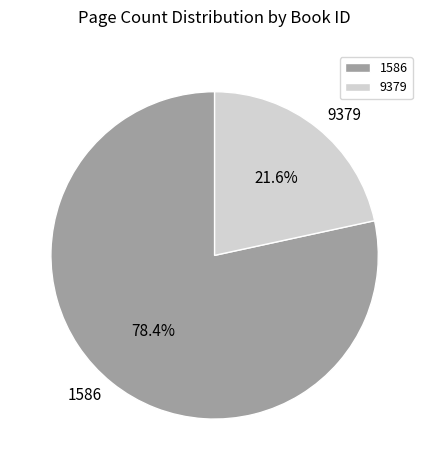

How many segments does this pie chart have?

2